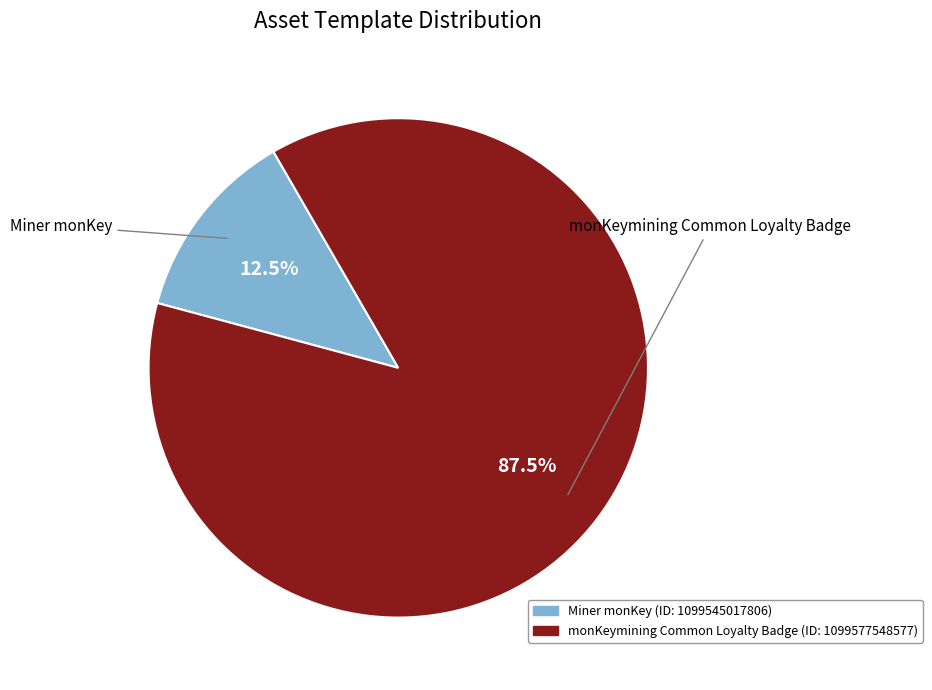

To the nearest percent, what is the difference between the largest and smallest slice percentages?

75%